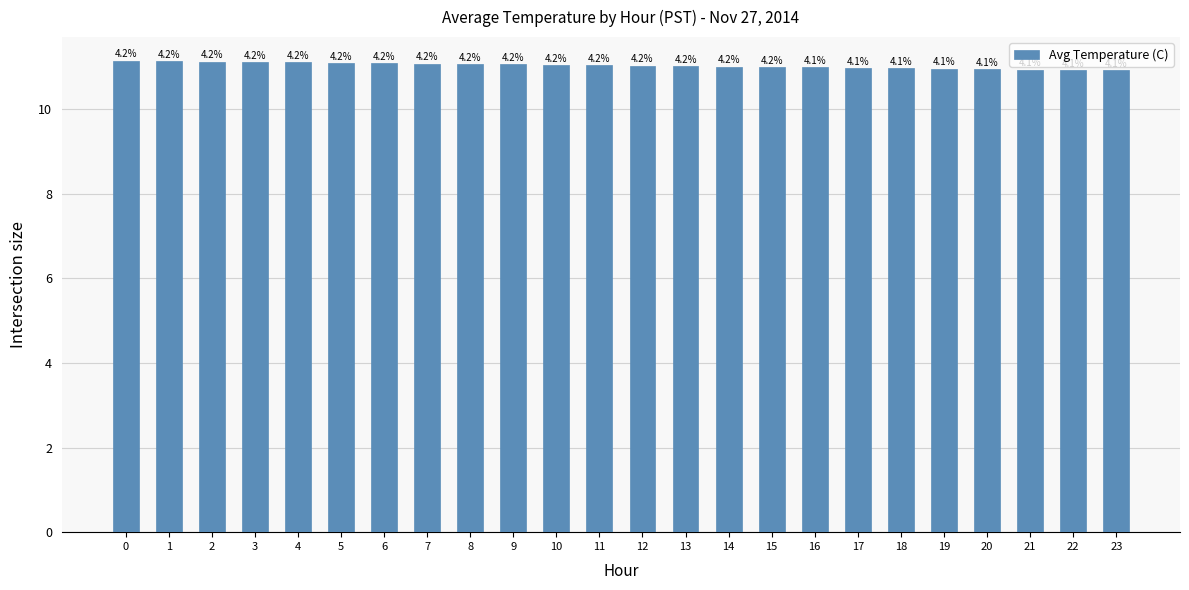

What is the maximum value shown in the chart?

11.2